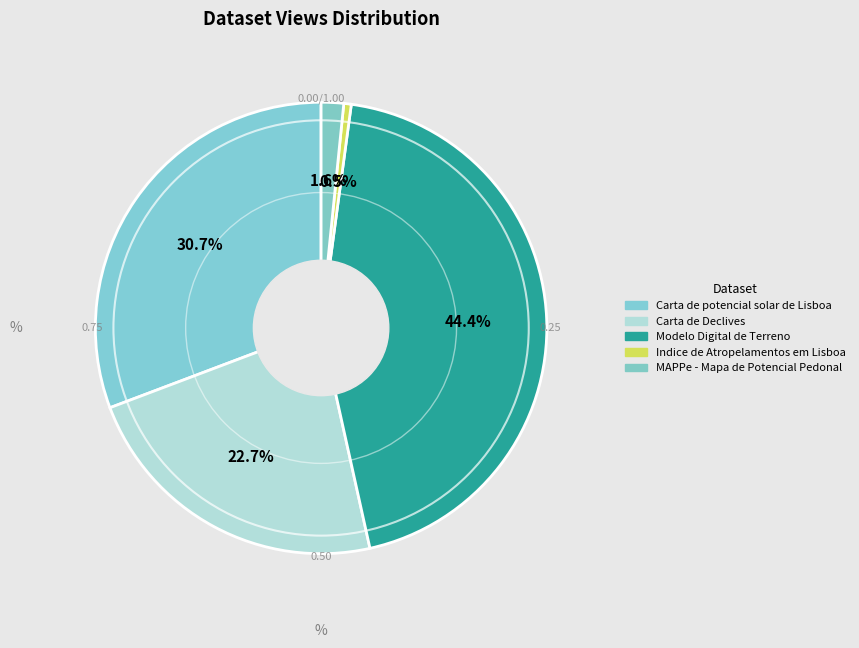

How many slices are in this pie chart?

5